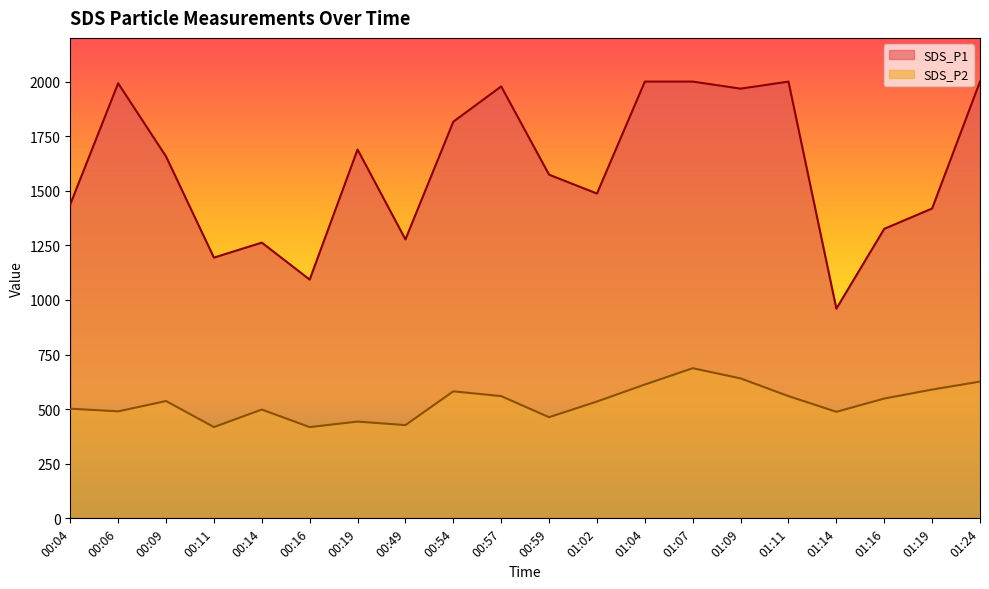

Reading right to left, transcribe all the data shown in this chart.

SDS_P1: 01:24=1999.9	01:19=1418.8	01:16=1325.7	01:14=960.0	01:11=1999.9	01:09=1967.6	01:07=1999.9	01:04=1999.9	01:02=1487.3	00:59=1573.6	00:57=1977.7	00:54=1816.3	00:49=1277.2	00:19=1688.9	00:16=1093.2	00:14=1262.6	00:11=1193.9	00:09=1657.0	00:06=1992.2	00:04=1437.9
SDS_P2: 01:24=626.2	01:19=589.6	01:16=548.6	01:14=487.8	01:11=559.7	01:09=640.8	01:07=687.5	01:04=612.7	01:02=534.9	00:59=463.1	00:57=559.7	00:54=581.5	00:49=427.0	00:19=443.1	00:16=417.8	00:14=498.2	00:11=417.9	00:09=537.1	00:06=489.9	00:04=502.1